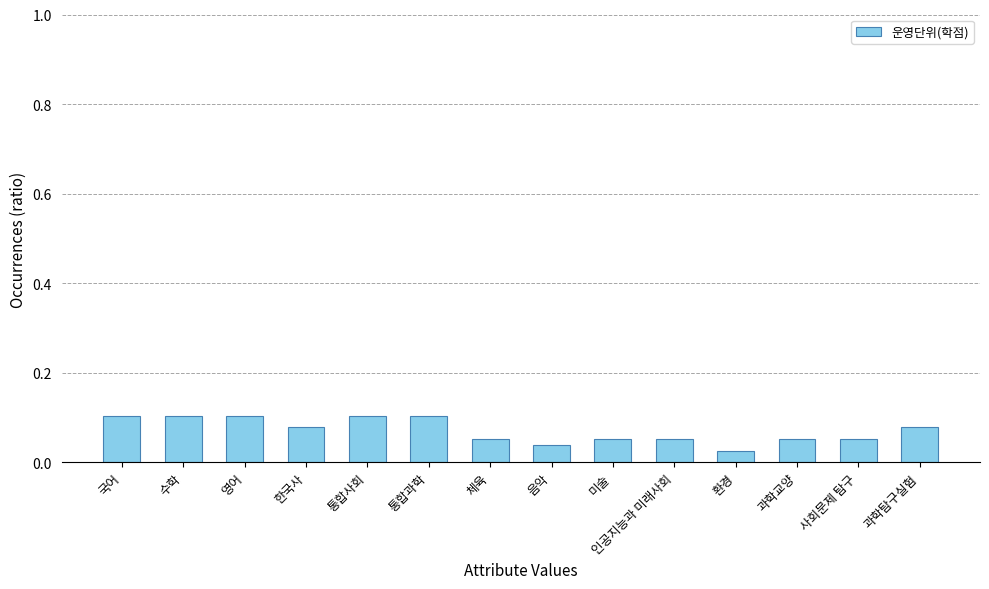

Count the values in the range 0 to 1.

14